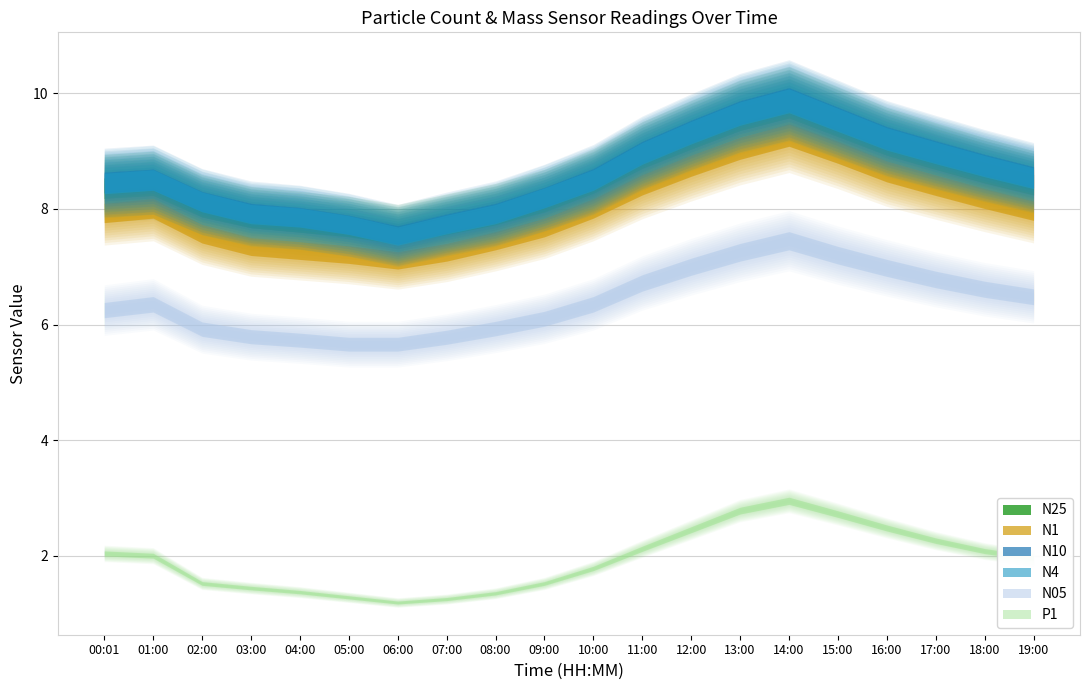

How many data points does each series have?

20